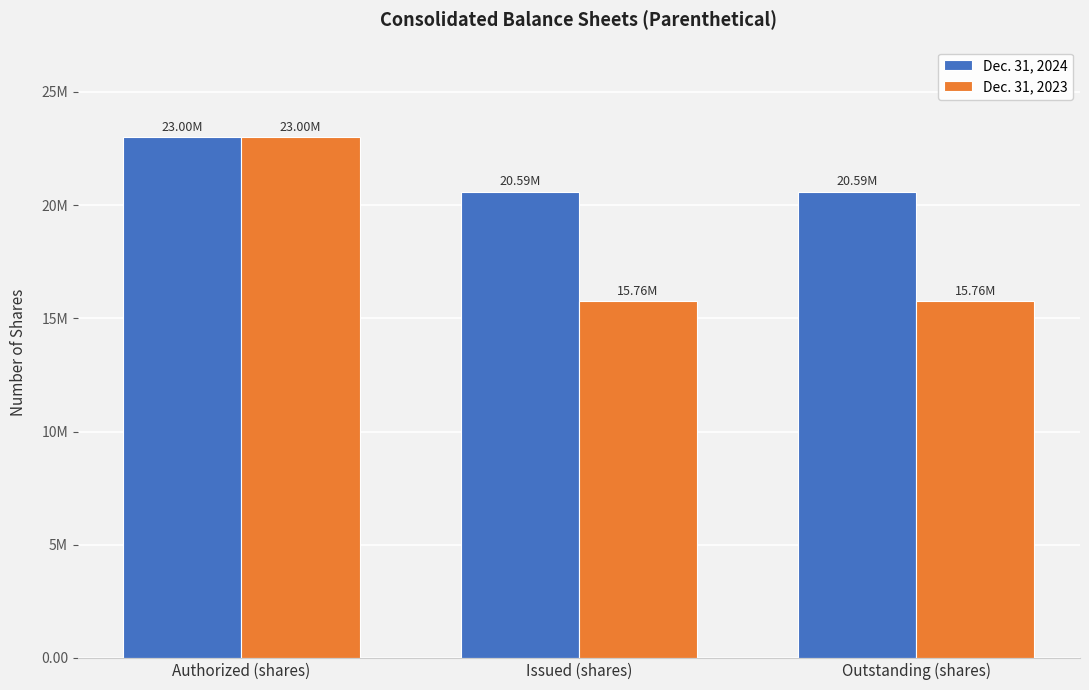

At which label does Dec. 31, 2024 reach its peak?

Authorized (shares)